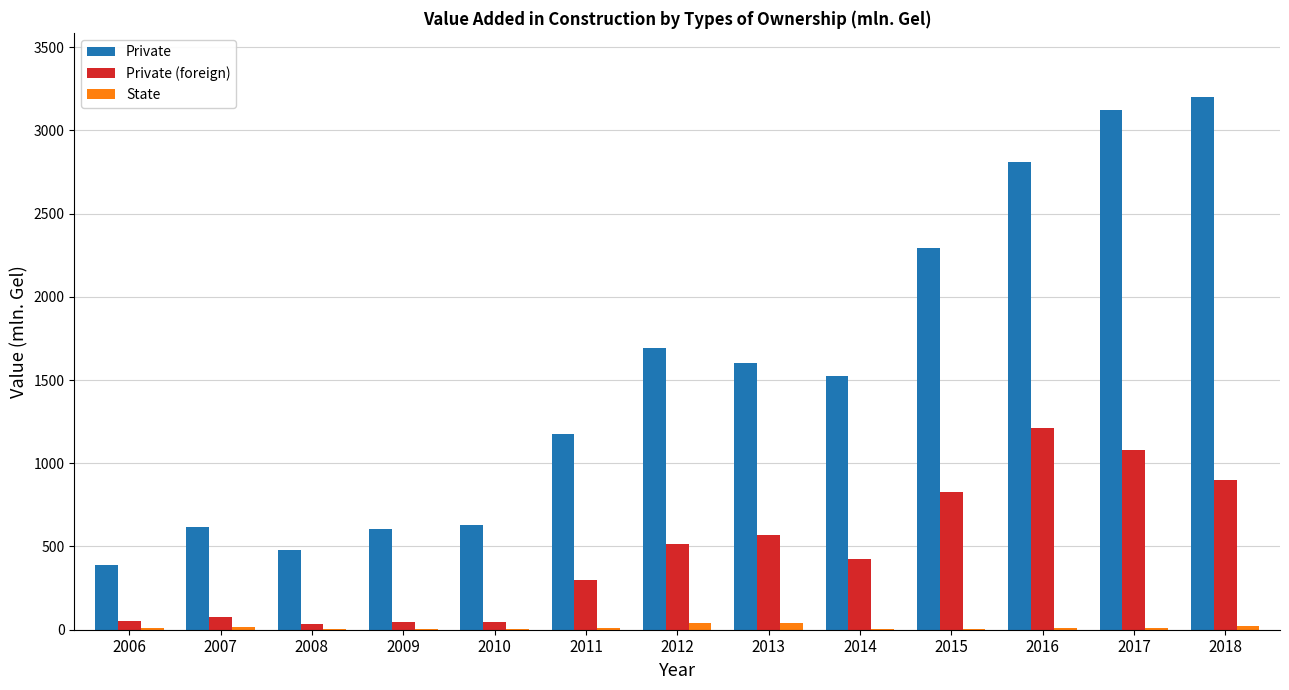

How many groups of bars are there?

13